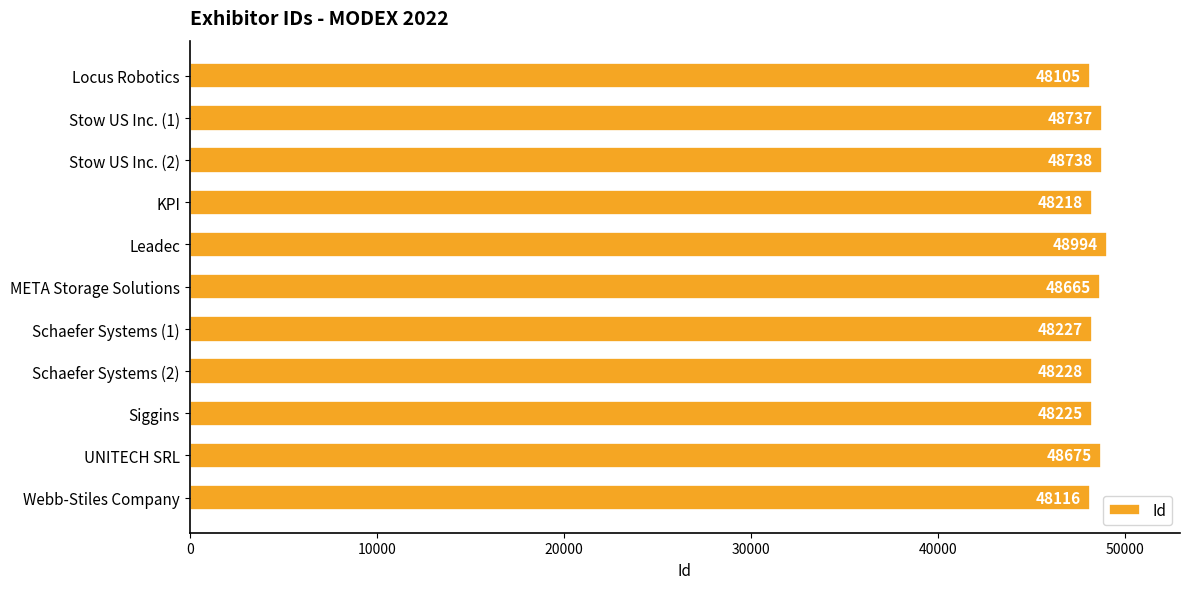

What is the difference between the second highest and second lowest values?

622